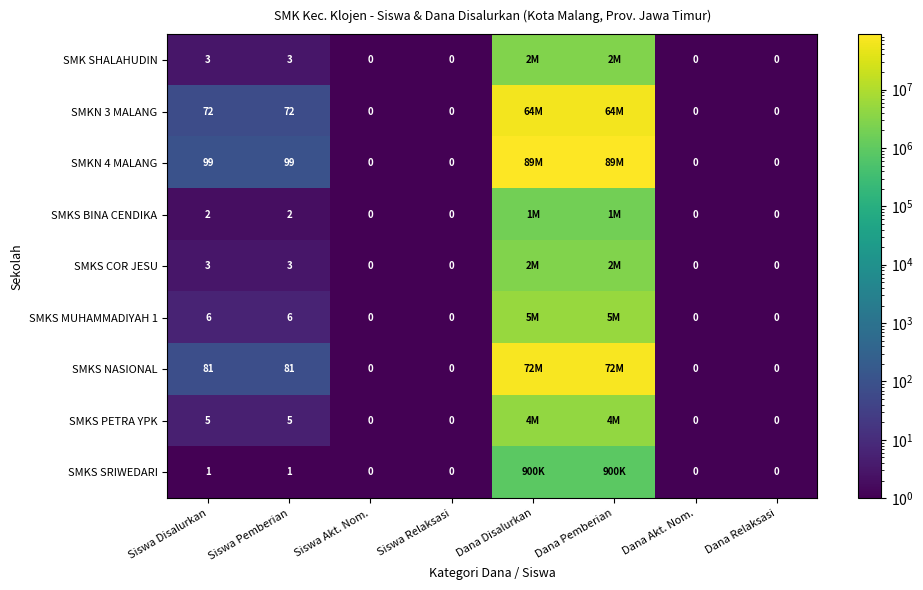

Is it true that SMKS BINA CENDIKA equals 2 at Siswa Pemberian?

True